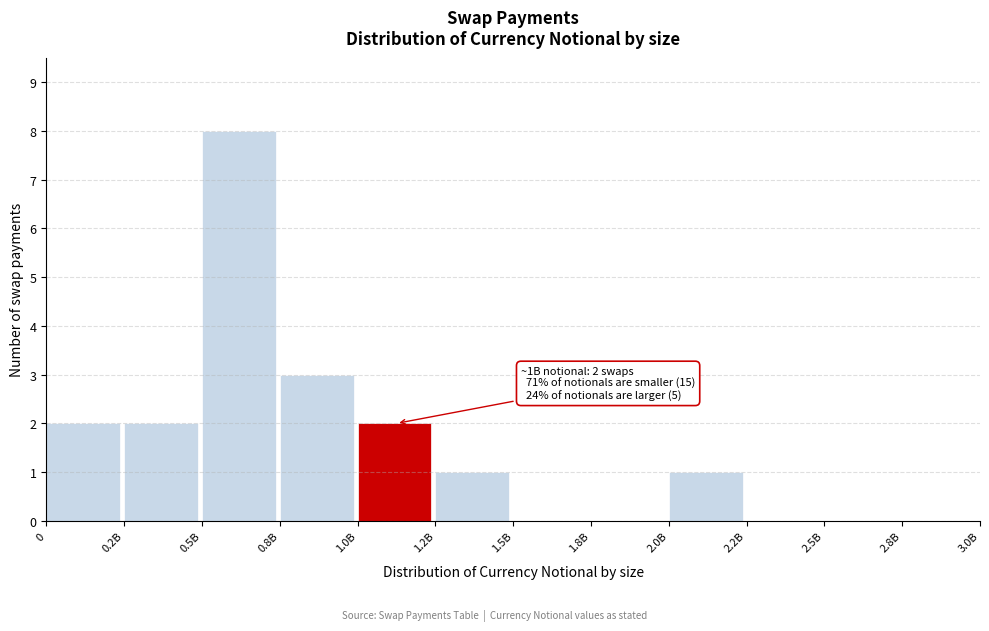

Reading left to right, list all the values displayed in this chart.

0=2	0.2B=2	0.5B=8	0.8B=3	1.0B=2	1.2B=1	1.5B=0	1.8B=0	2.0B=1	2.2B=0	2.5B=0	2.8B=0